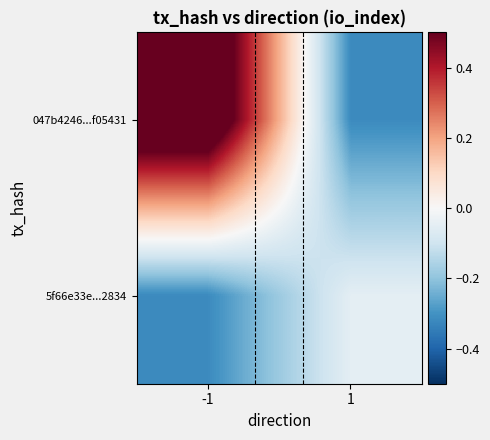

Rank the series by their maximum value, from lowest to highest.

5f66e33e...2834, 047b4246...f05431